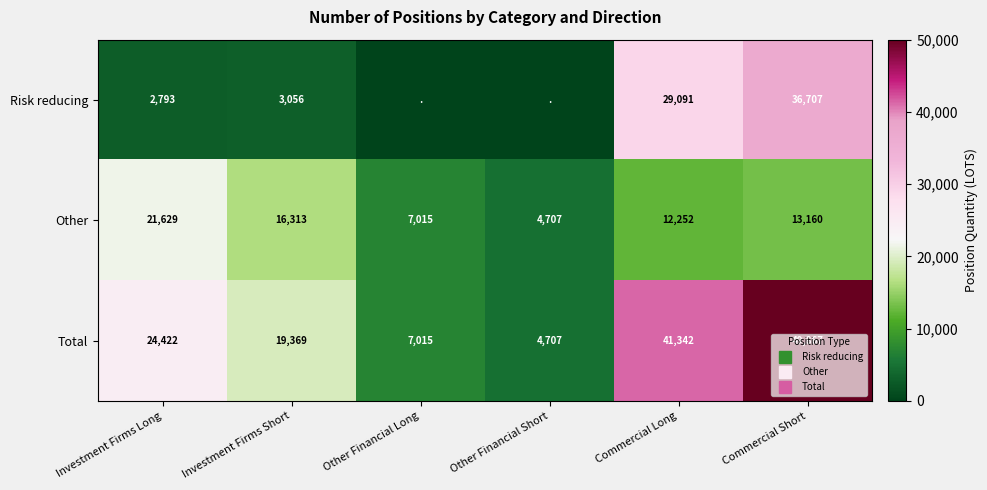

What is the difference between the maximum and minimum values in the Other series?

16921.6